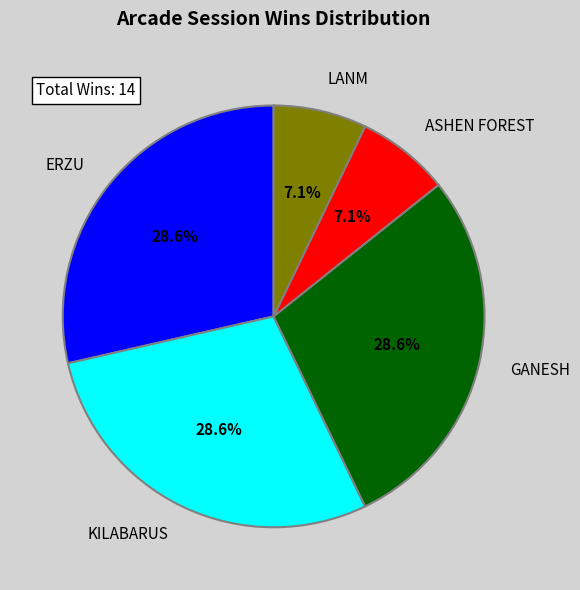

Does ASHEN FOREST represent more than half of the total?

No